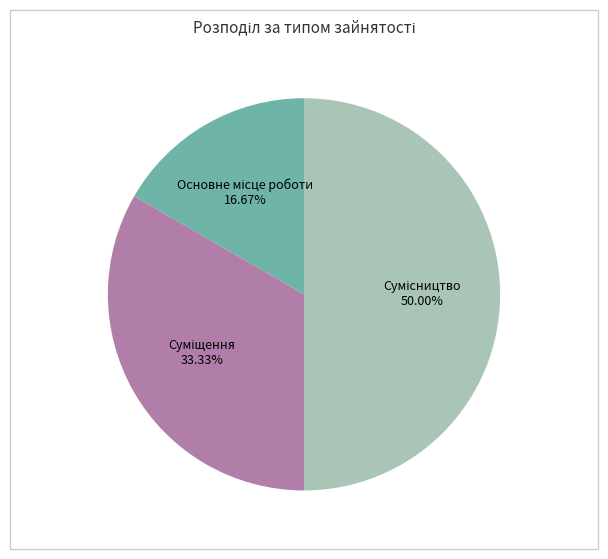

Which category has the biggest portion of the pie?

Сумісництво